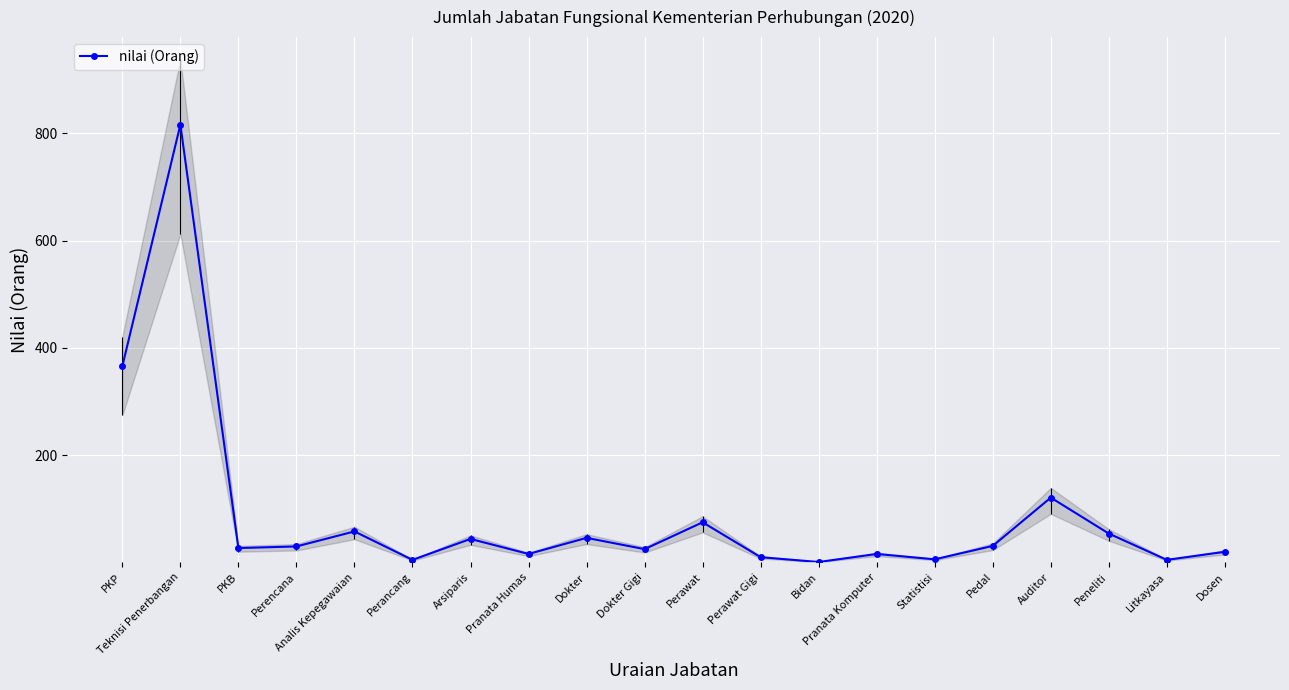

What is the value of the 8th point from the left?

16